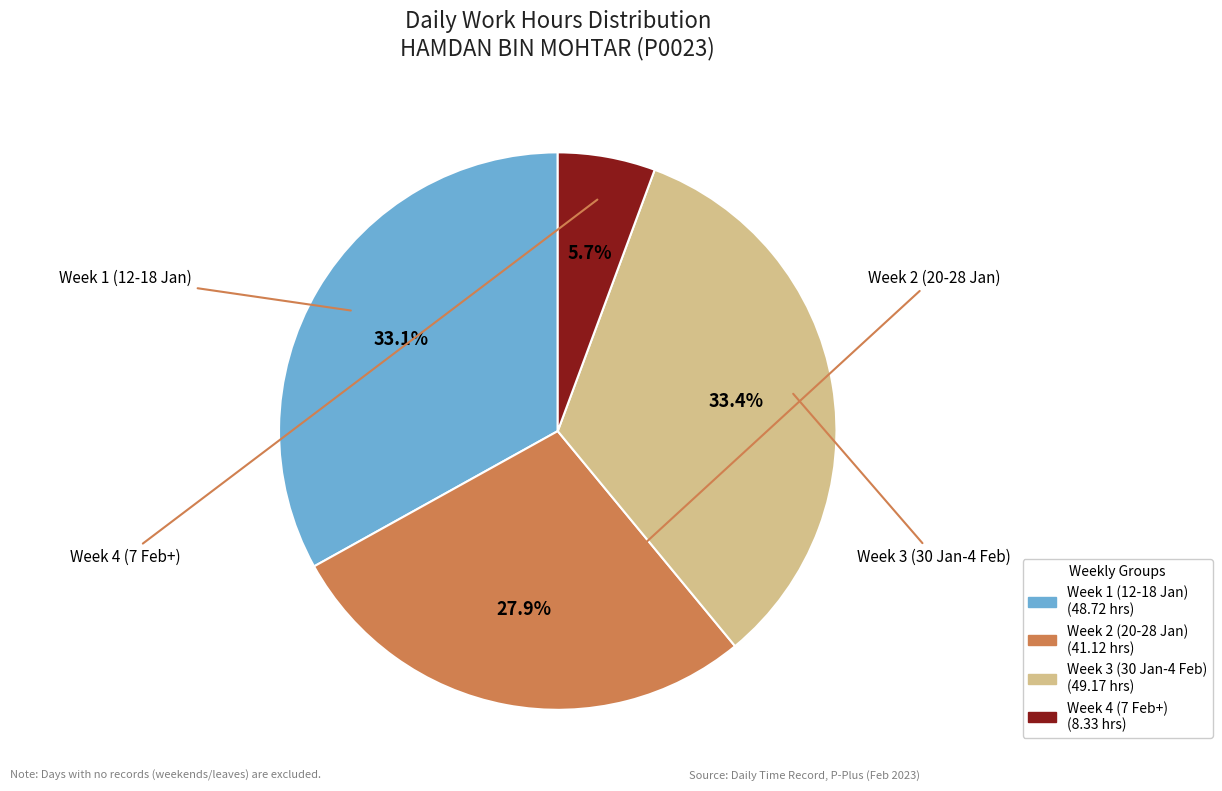

Is there a majority slice in this chart?

No